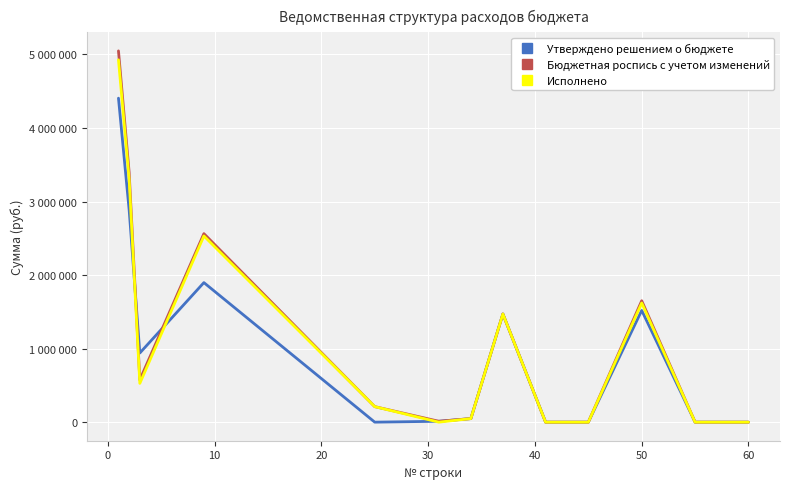

What are all the series names shown in the legend?

Утверждено решением о бюджете, Бюджетная роспись с учетом изменений, Исполнено